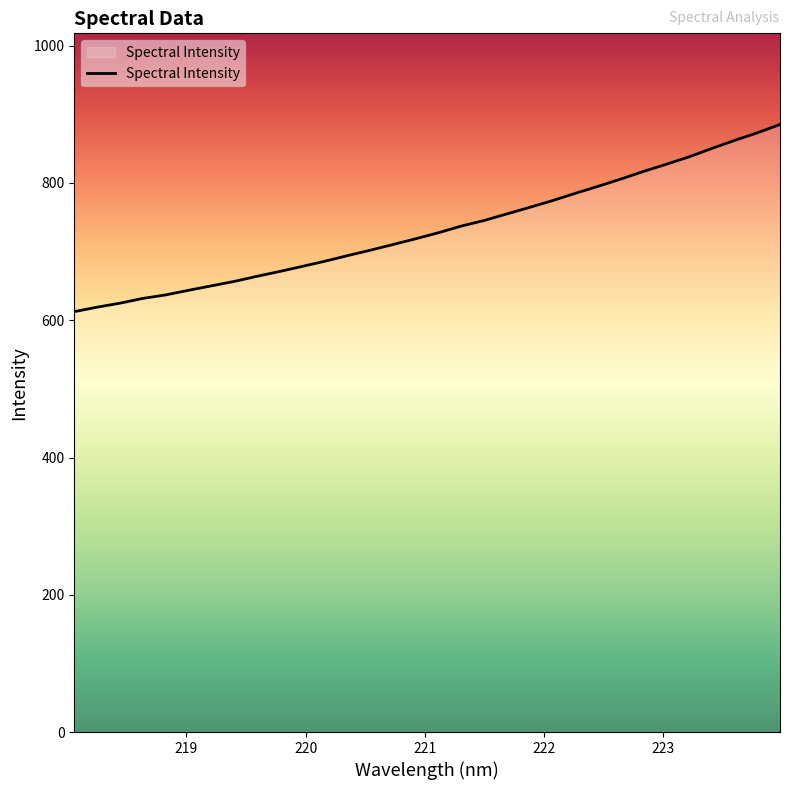

What is the difference between the maximum and minimum values?

272.7